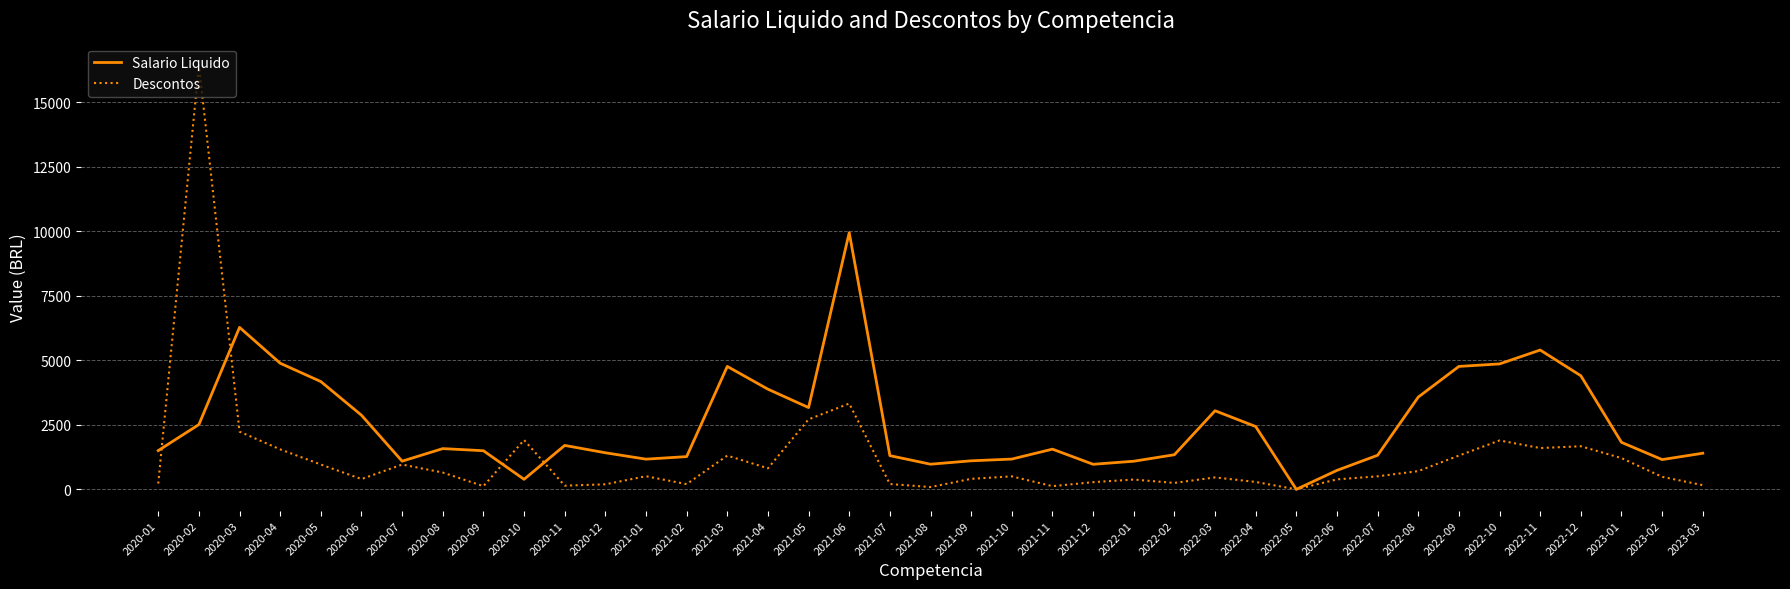

Which category has the highest value across all series?

2020-02